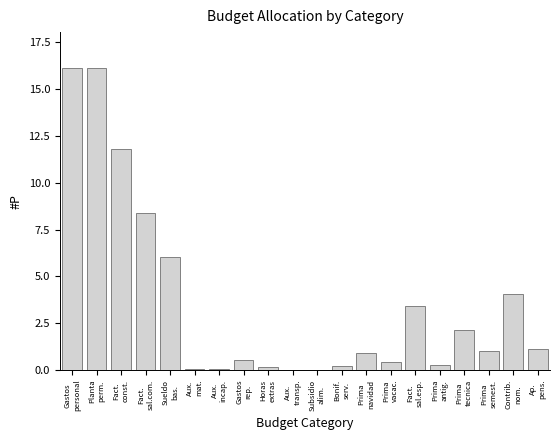

What is the sum of all values?

72.9